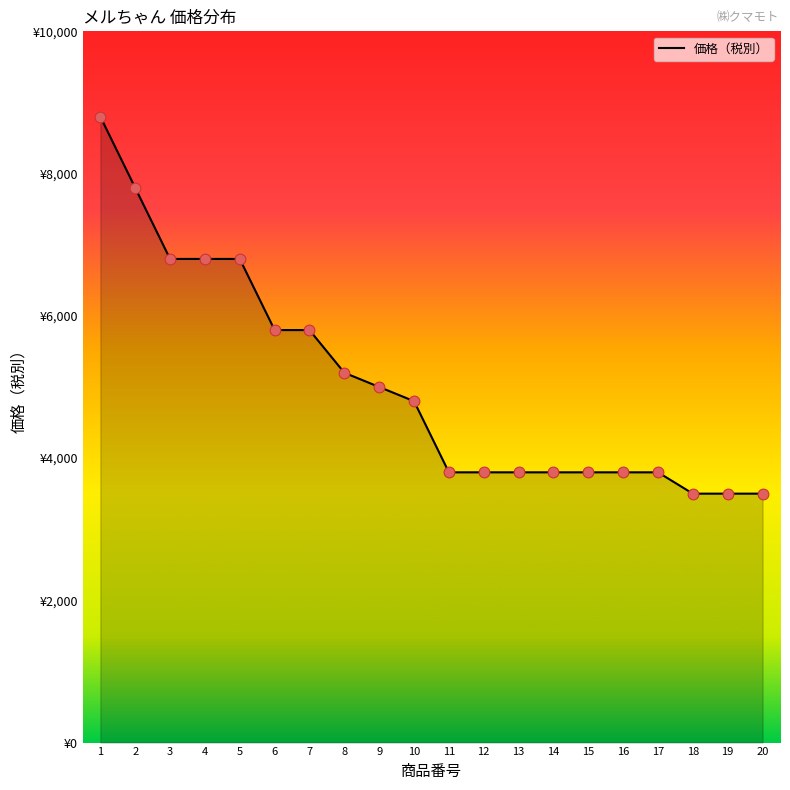

What is the ratio of the value at 1 to the value at 14?

2.3